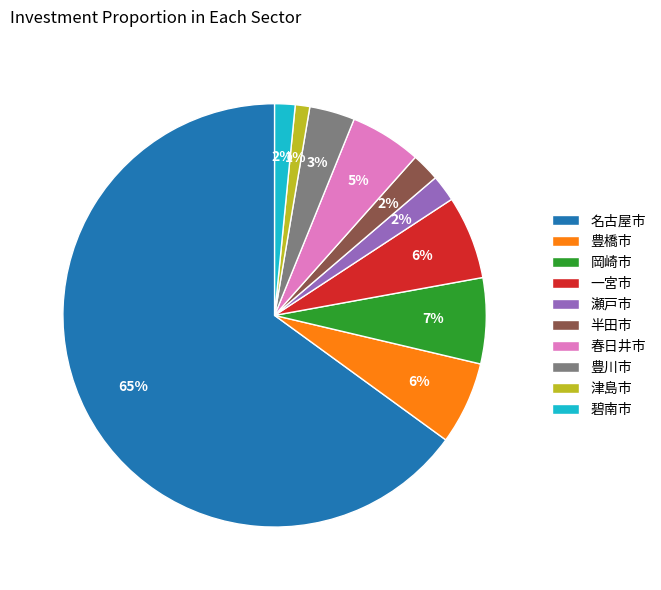

Which slice is the largest?

名古屋市